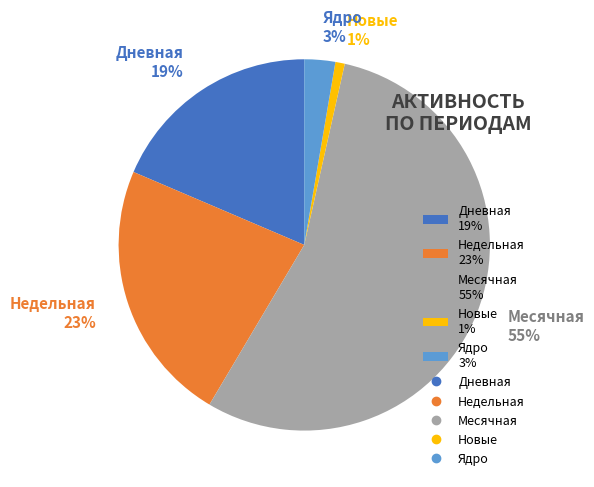

To the nearest percent, what is the difference between the Ядро 3% and Новые 1% slice percentages?

2%